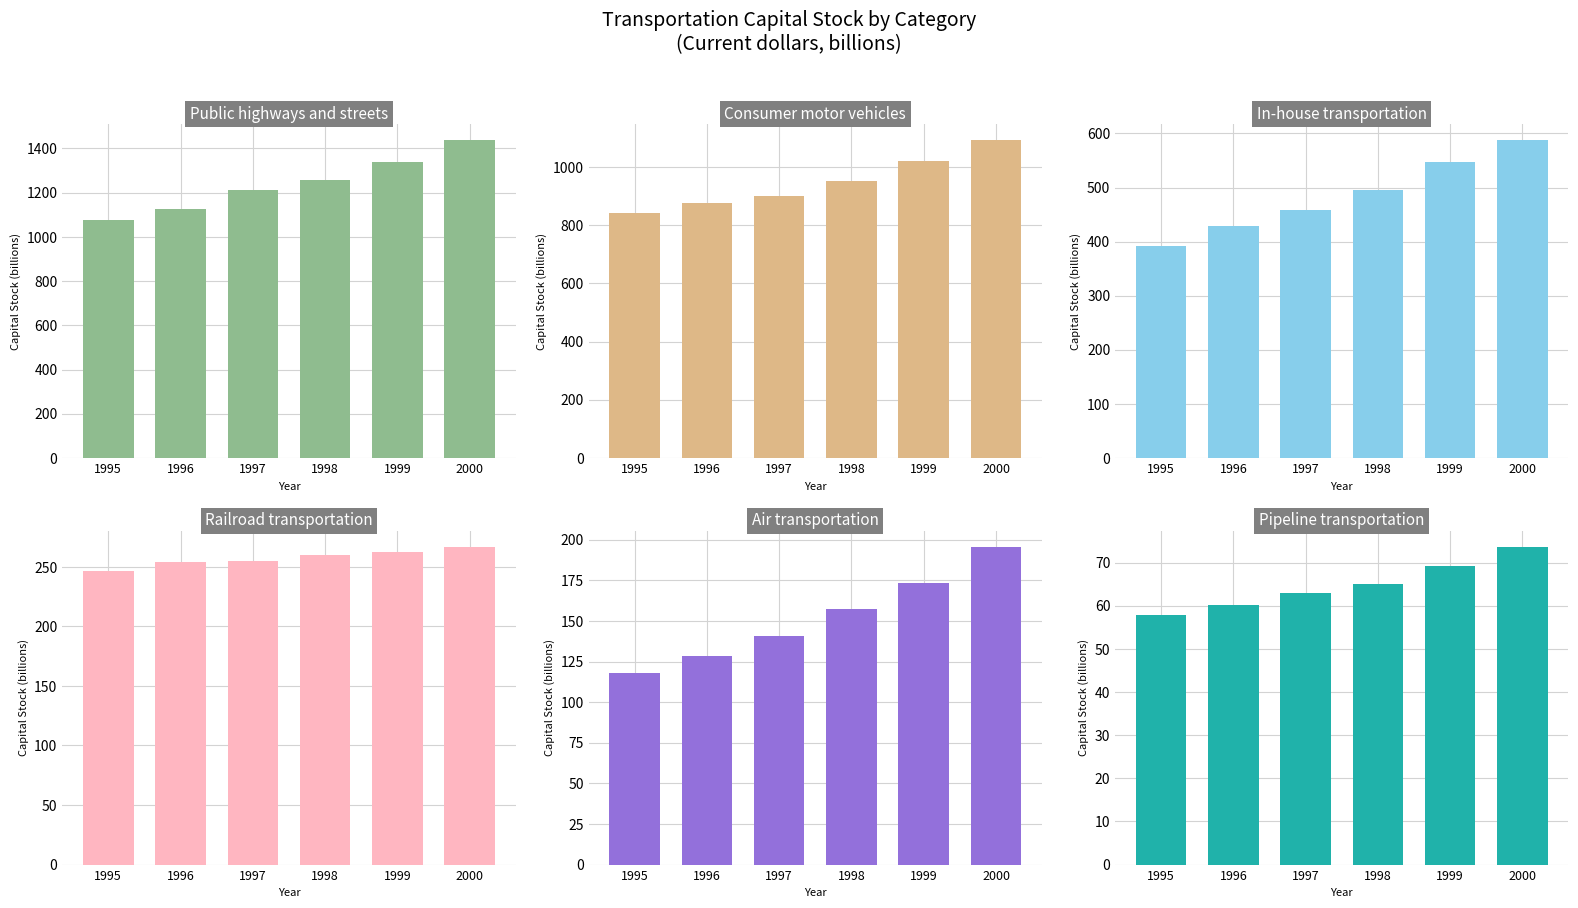

What is the maximum value shown in the chart?

1437.3